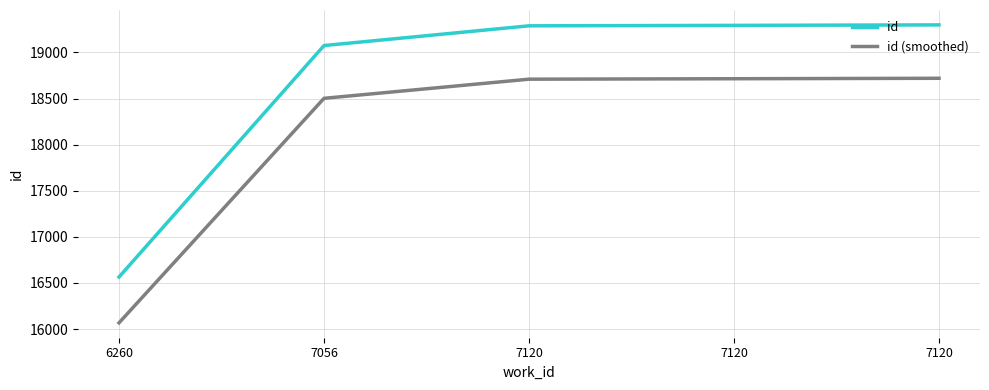

True or false: id and id (smoothed) cross at least once.

False